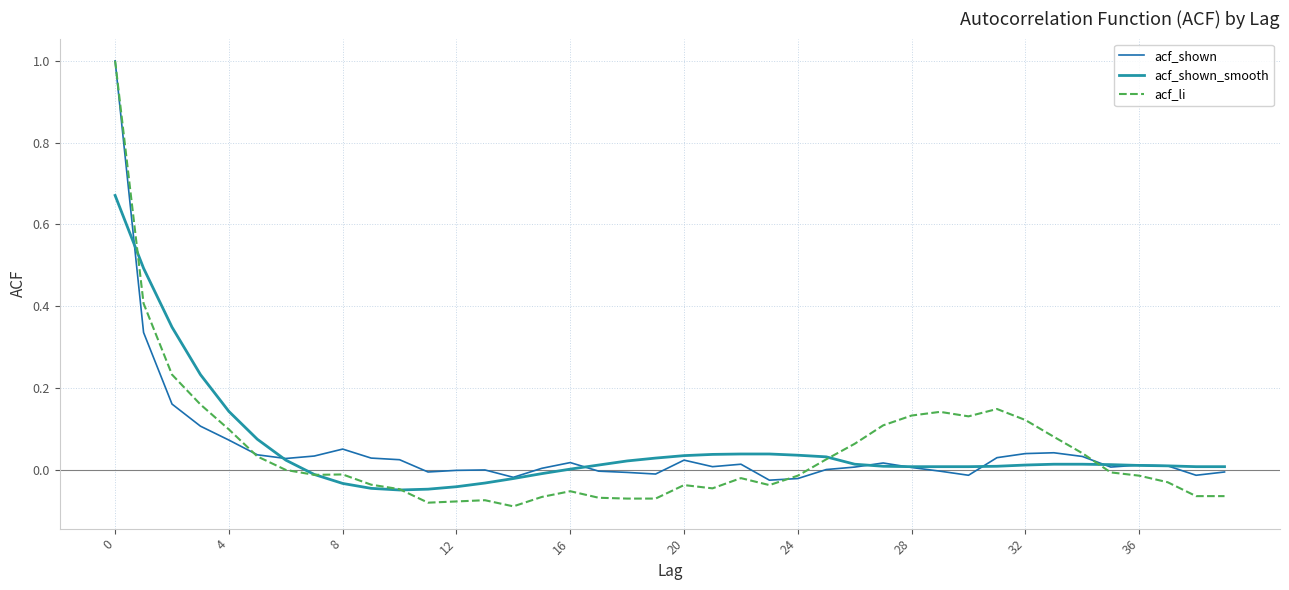

Which series has the largest range (max minus min)?

acf_li